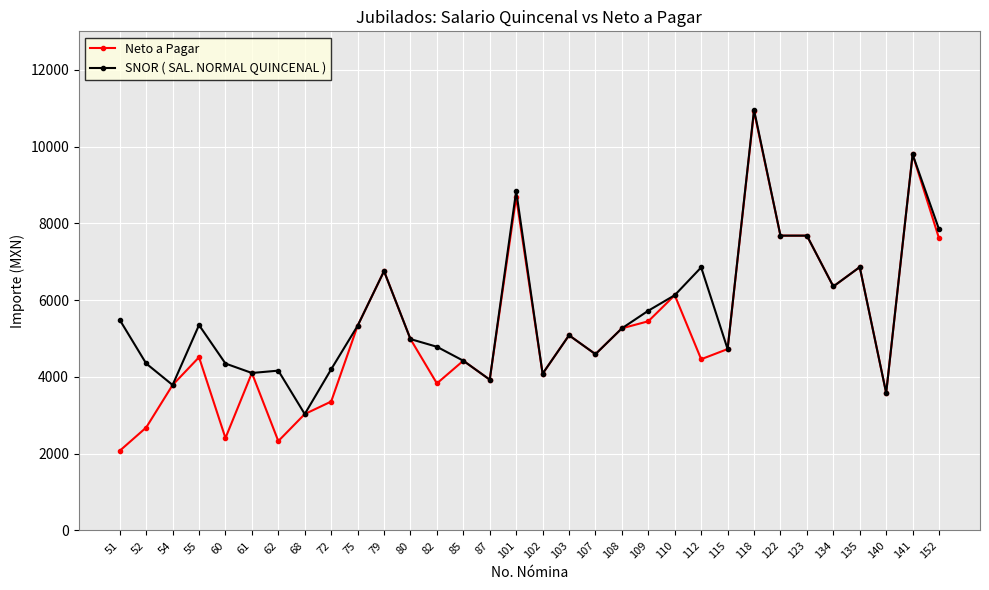

At how many categories does at least one series exceed 5192?

16